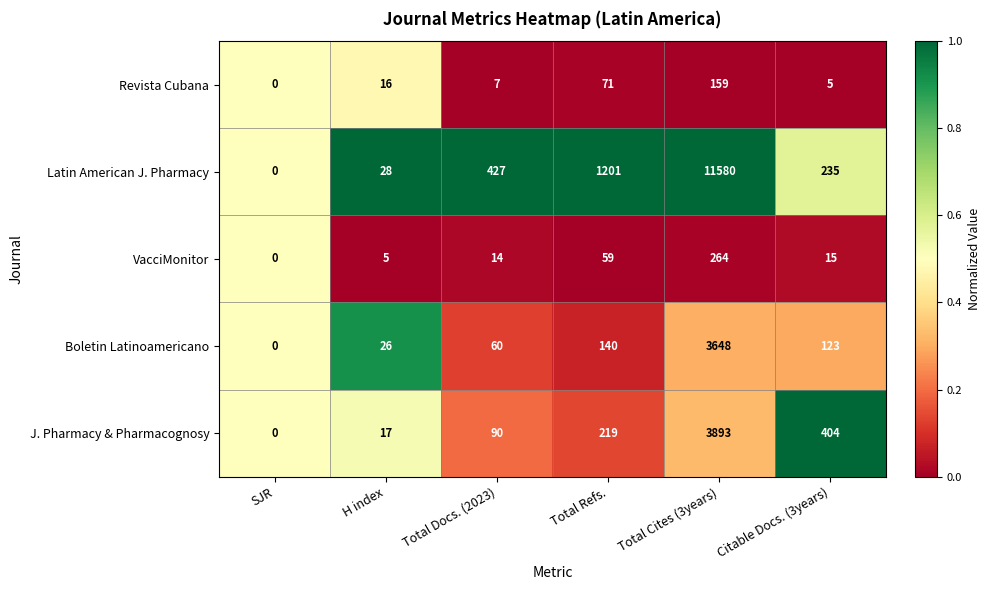

How many data points does each series have?

6